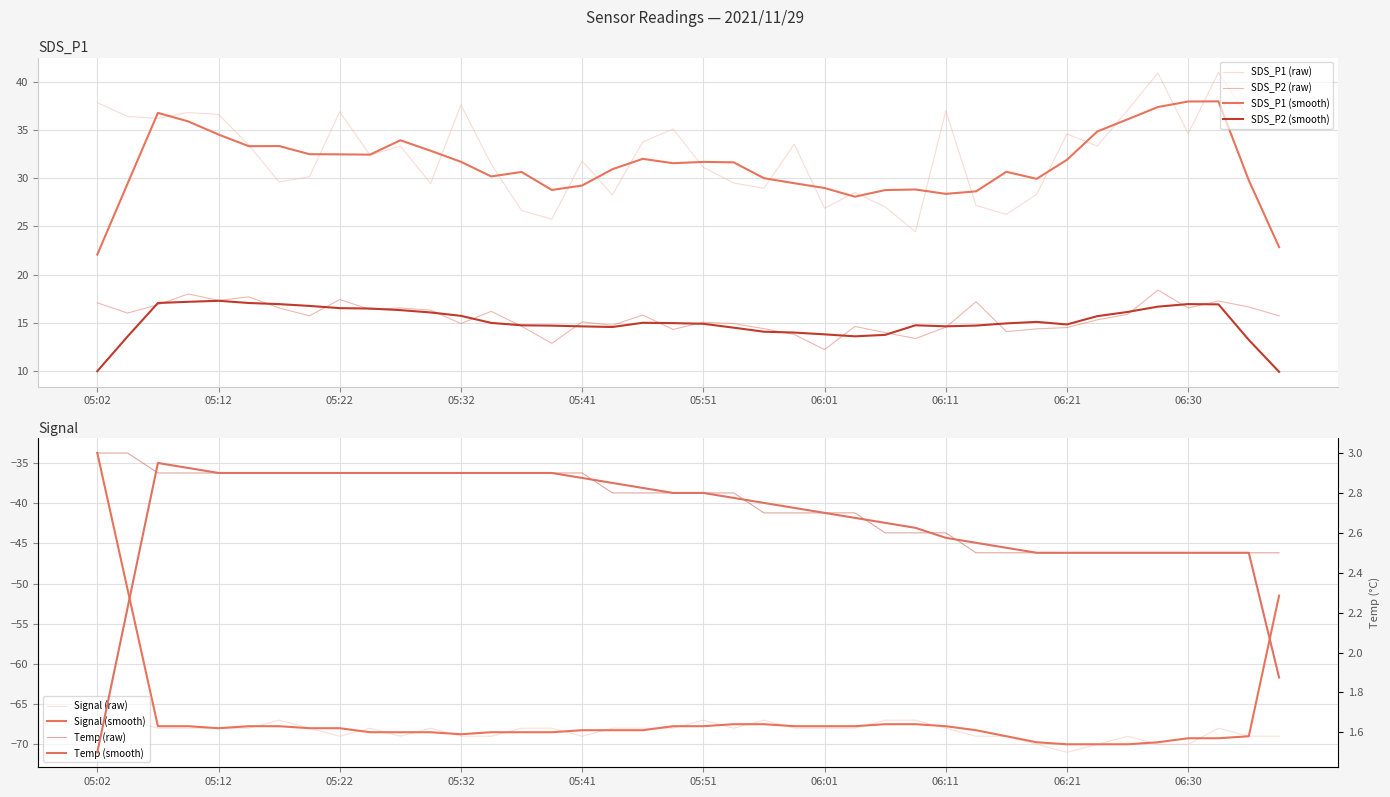

Is it true that Temp equals 1.0 at 06:01?

False